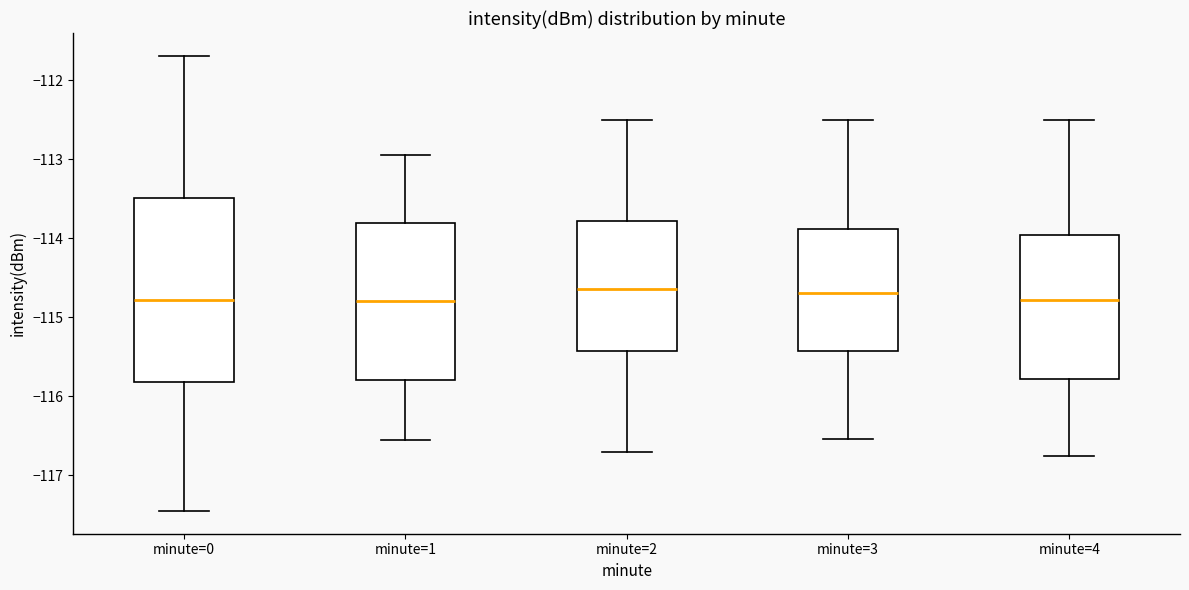

Which box is the tallest, from its lower edge to its upper edge?

minute=0